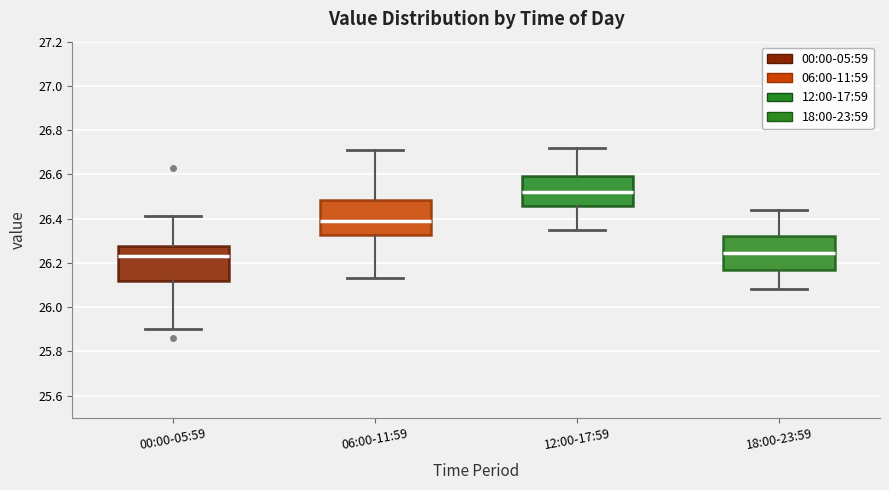

Reading left to right, transcribe this box plot: for each box, give where its median line is, the range the box spans, and where its two whiskers end, as read against the y-axis. The values are not printed on the chart, so give them approximately, as read against the axis.

00:00-05:59: median 26.24, box 26.12 to 26.28, whiskers 25.90 to 26.42
06:00-11:59: median 26.40, box 26.32 to 26.48, whiskers 26.14 to 26.72
12:00-17:59: median 26.52, box 26.46 to 26.60, whiskers 26.36 to 26.72
18:00-23:59: median 26.24, box 26.16 to 26.32, whiskers 26.08 to 26.44